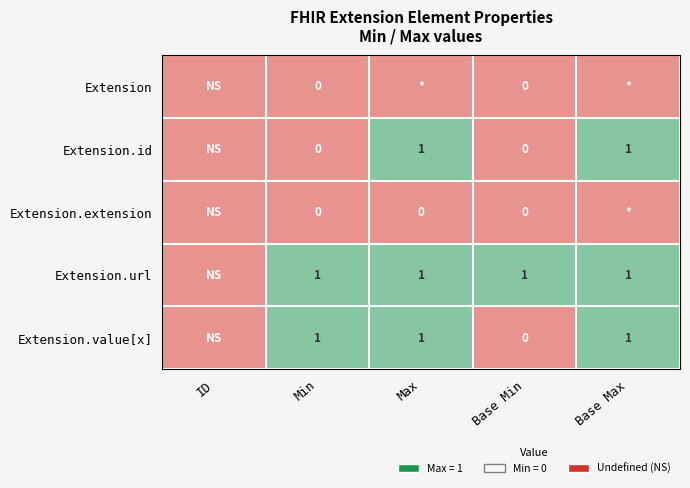

How many distinct data groups are displayed?

5